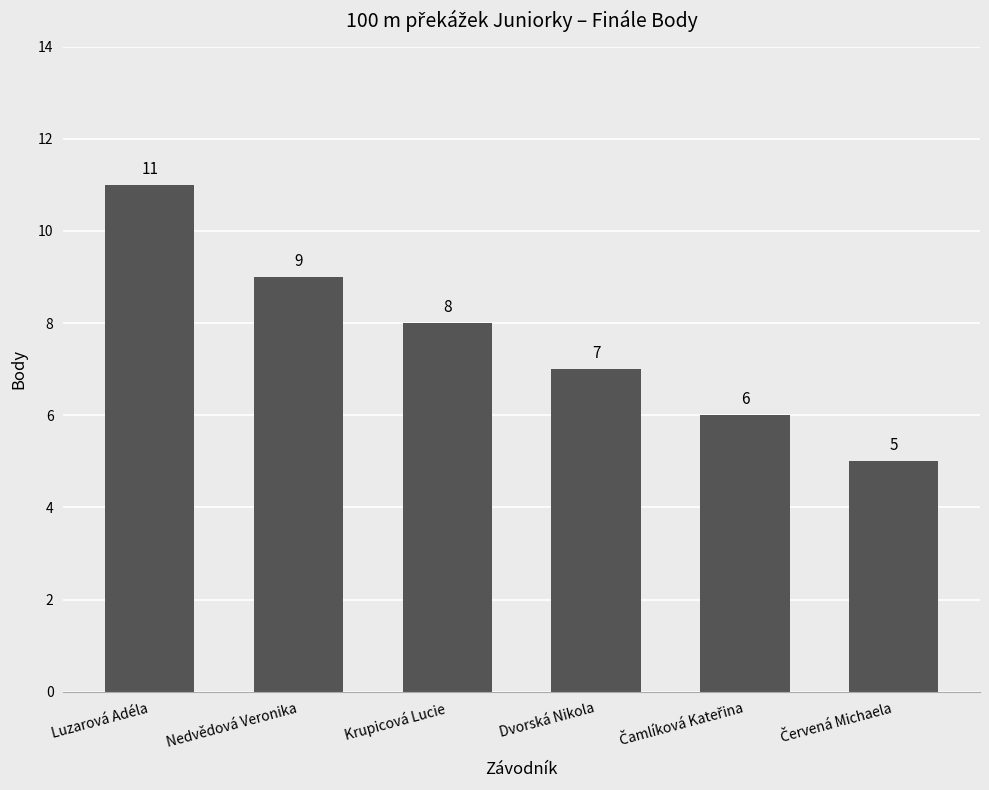

The chart shows a value of 13 at Nedvědová Veronika. True or false?

False